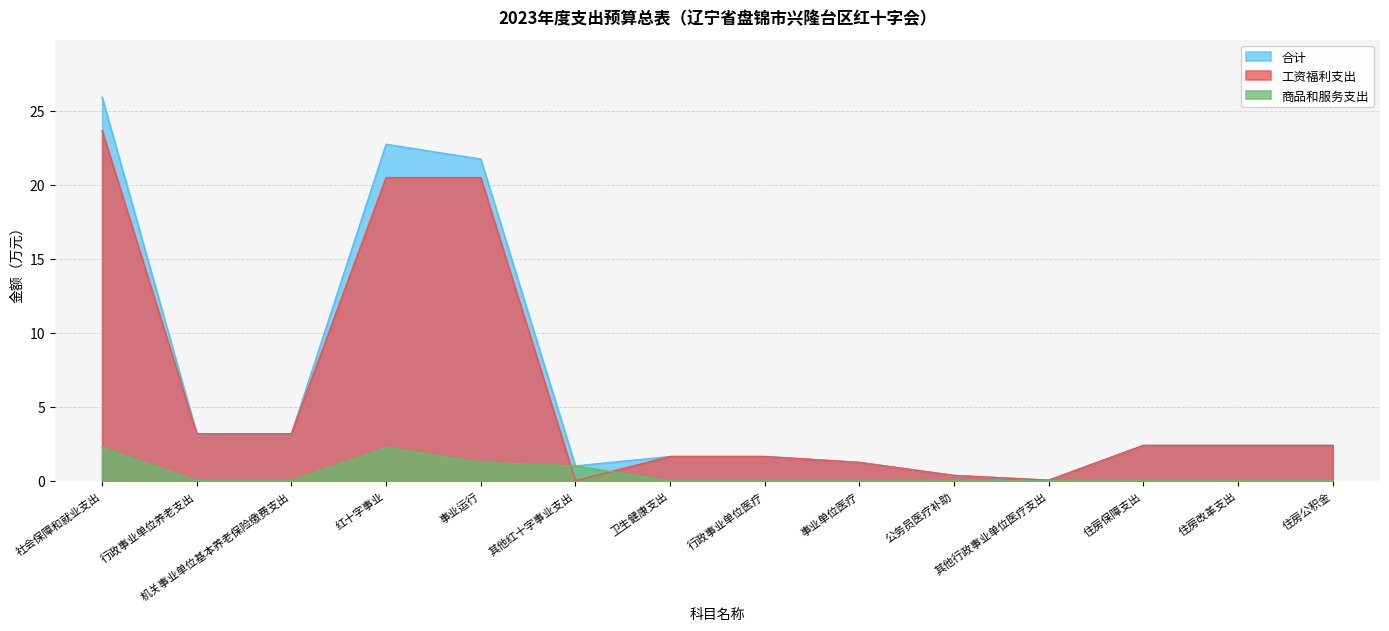

Which series has the widest spread of values?

合计